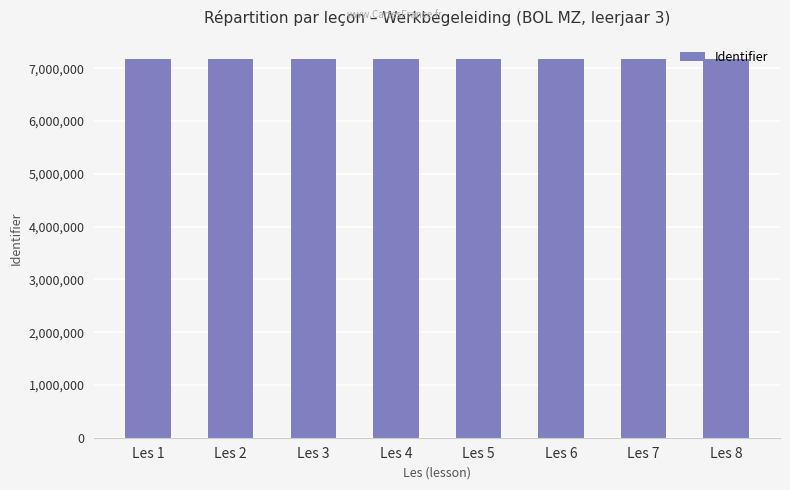

What is the value of the 3rd bar from the left?

7182679